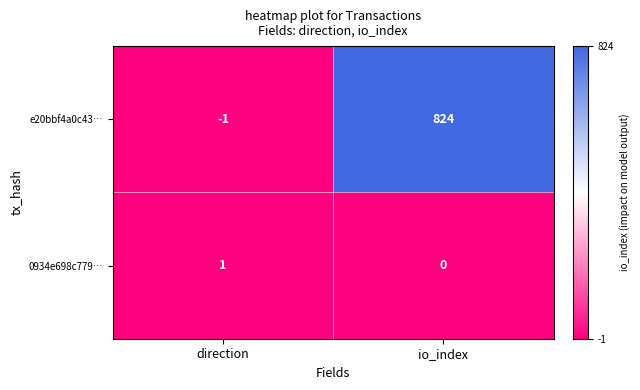

Reading left to right, extract all data points from this chart.

e20bbf4a0c43…: -1	824
0934e698c779…: 1	0